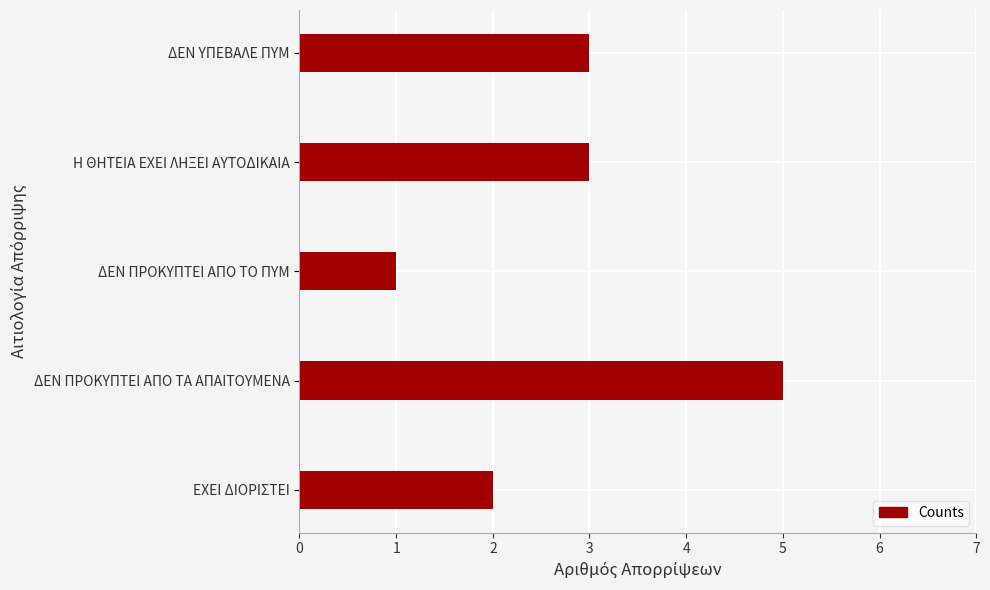

Reading top to bottom, transcribe all the data shown in this chart.

ΔΕΝ ΥΠΕΒΑΛΕ ΠΥΜ=3	Η ΘΗΤΕΙΑ ΕΧΕΙ ΛΗΞΕΙ ΑΥΤΟΔΙΚΑΙΑ=3	ΔΕΝ ΠΡΟΚΥΠΤΕΙ ΑΠΟ ΤΟ ΠΥΜ=1	ΔΕΝ ΠΡΟΚΥΠΤΕΙ ΑΠΟ ΤΑ ΑΠΑΙΤΟΥΜΕΝΑ=5	ΕΧΕΙ ΔΙΟΡΙΣΤΕΙ=2